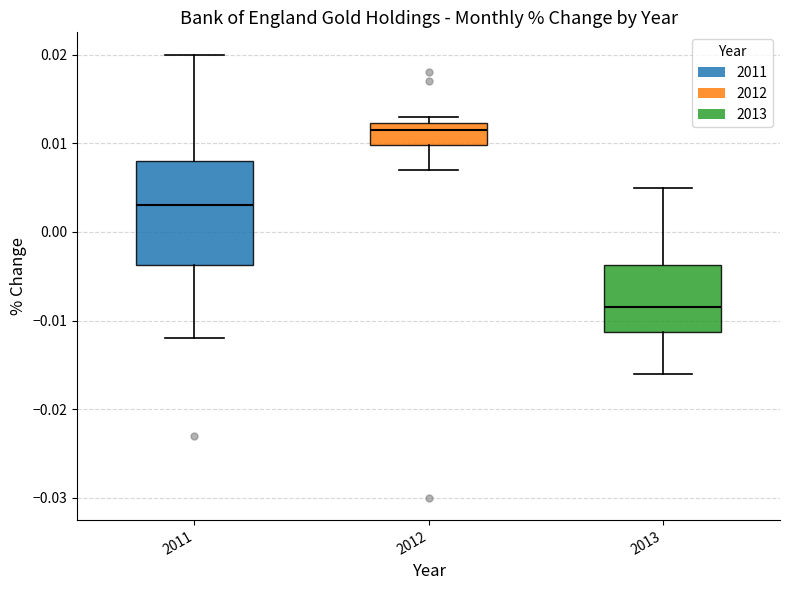

Reading left to right, read every box against the y-axis: the position of its median line, the range the box covers, and the ends of its whiskers. The values are not printed on the chart, so give them approximately, as read against the axis.

2011: median 0.003, box -0.004 to 0.008, whiskers -0.012 to 0.020
2012: median 0.012 (just below the box's upper edge), box 0.010 to 0.012, whiskers 0.007 to 0.013
2013: median -0.008, box -0.011 to -0.004, whiskers -0.016 to 0.005